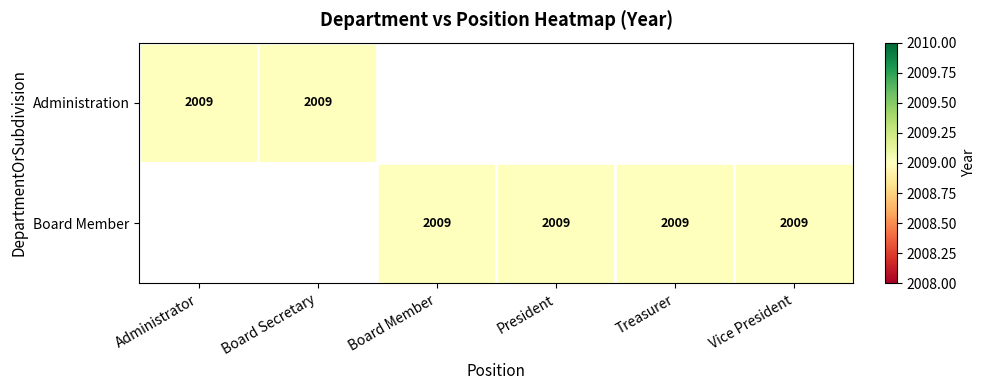

List the labels in order of Administration value, smallest first.

Board Member, President, Treasurer, Vice President, Administrator, Board Secretary